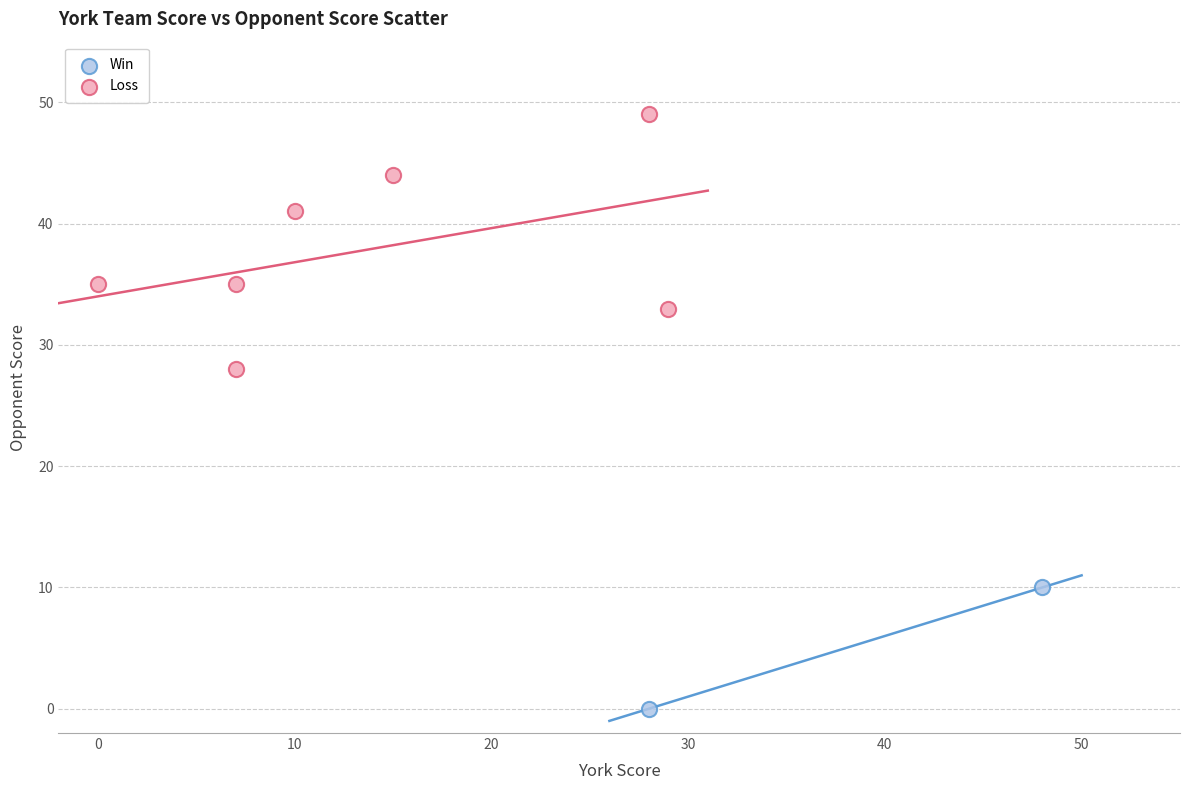

What are all the series names shown in the legend?

Win, Loss